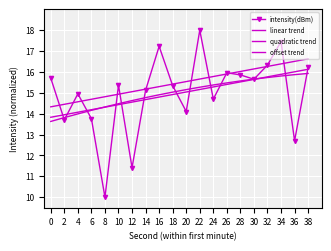

At 28, list the series in order from smallest to largest.

linear trend, quadratic trend, intensity(dBm), offset trend